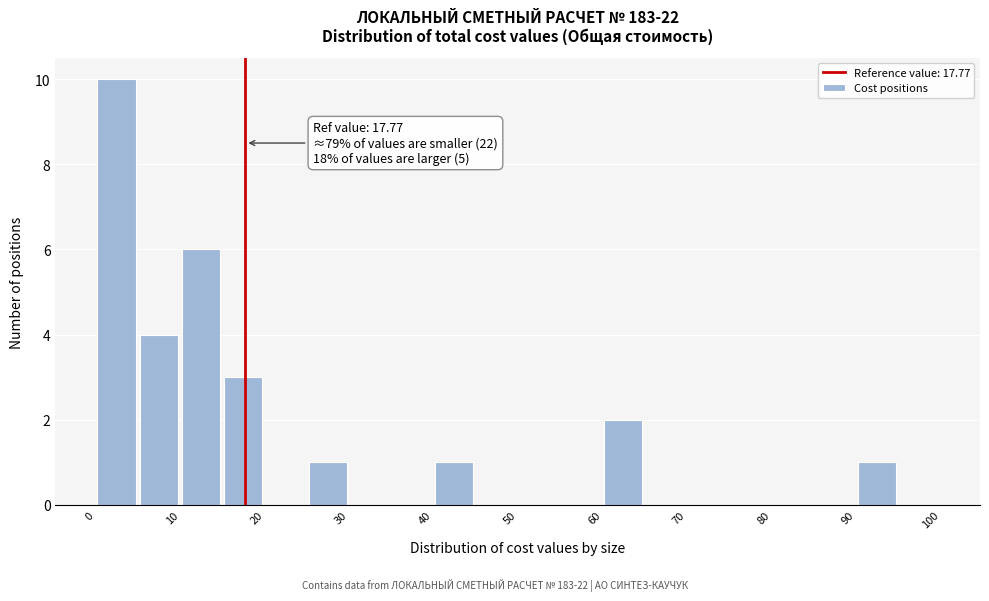

Which range on the x-axis has the tallest bar?

0 to 5